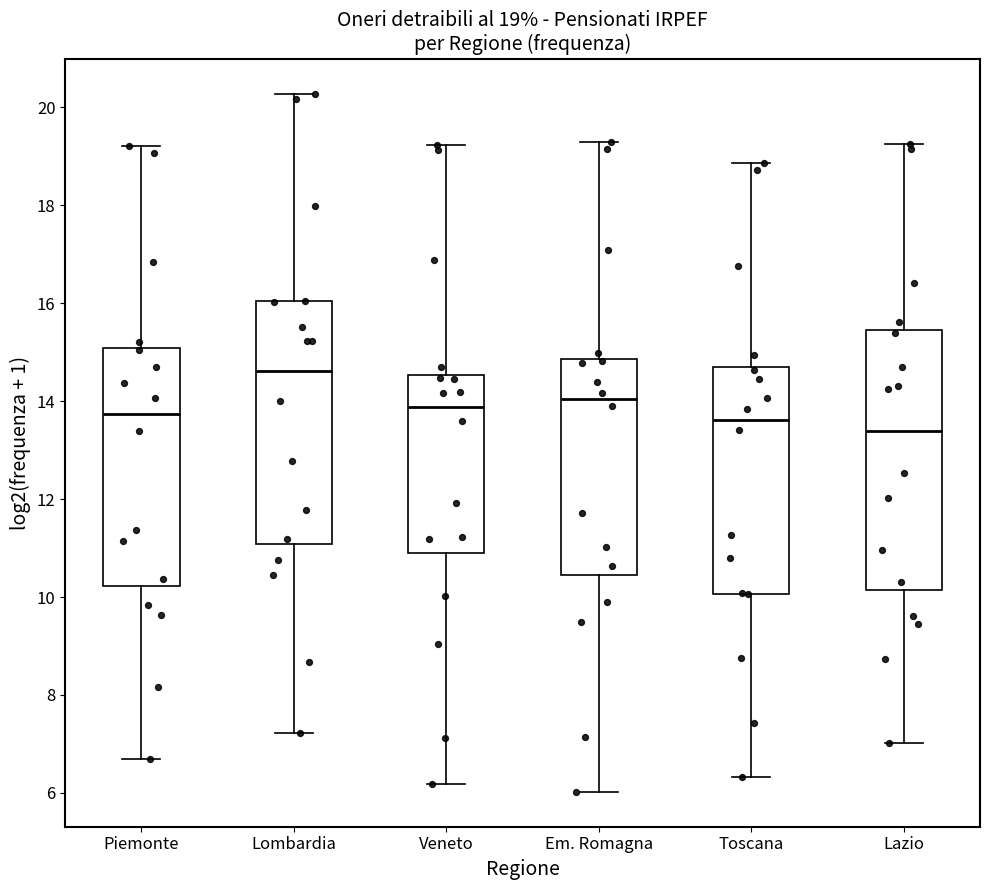

Comparing the boxes themselves (not the whiskers), which one is the tallest?

Lazio